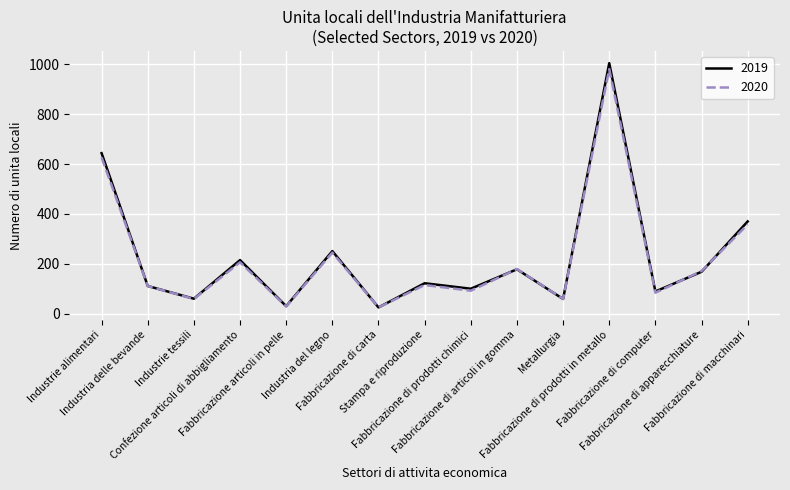

What is the spread (max minus min) of values at Industrie alimentari?

17